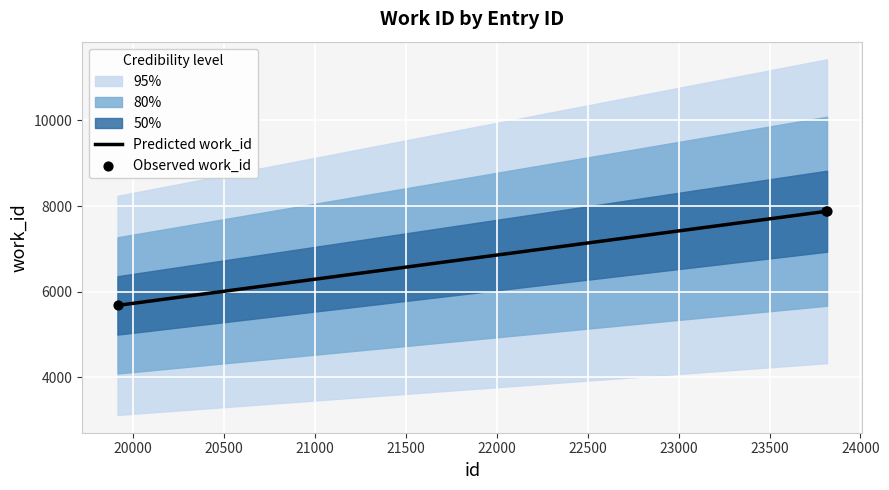

What is the minimum value for Predicted work_id?

5681